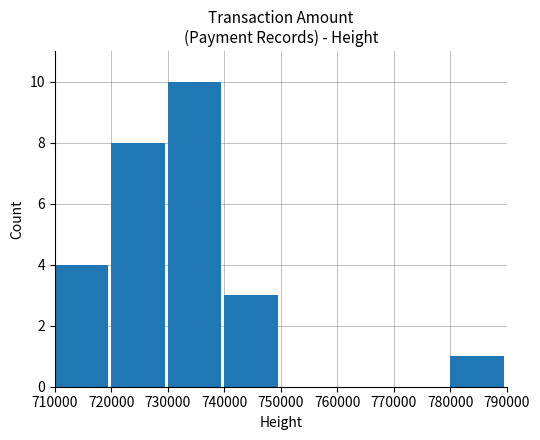

Which label corresponds to the largest value in the chart?

730000